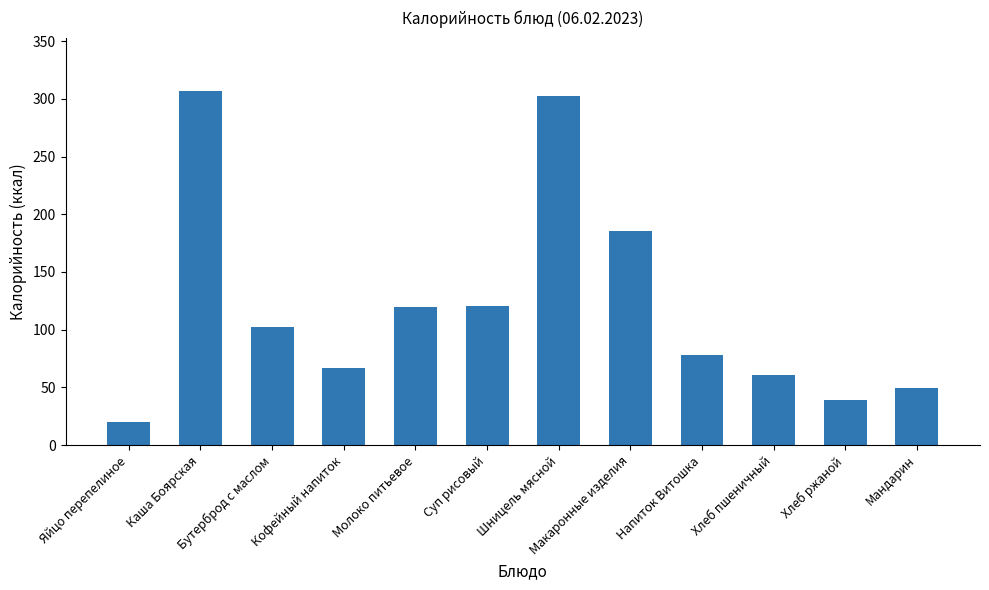

How many bars are there in total?

12